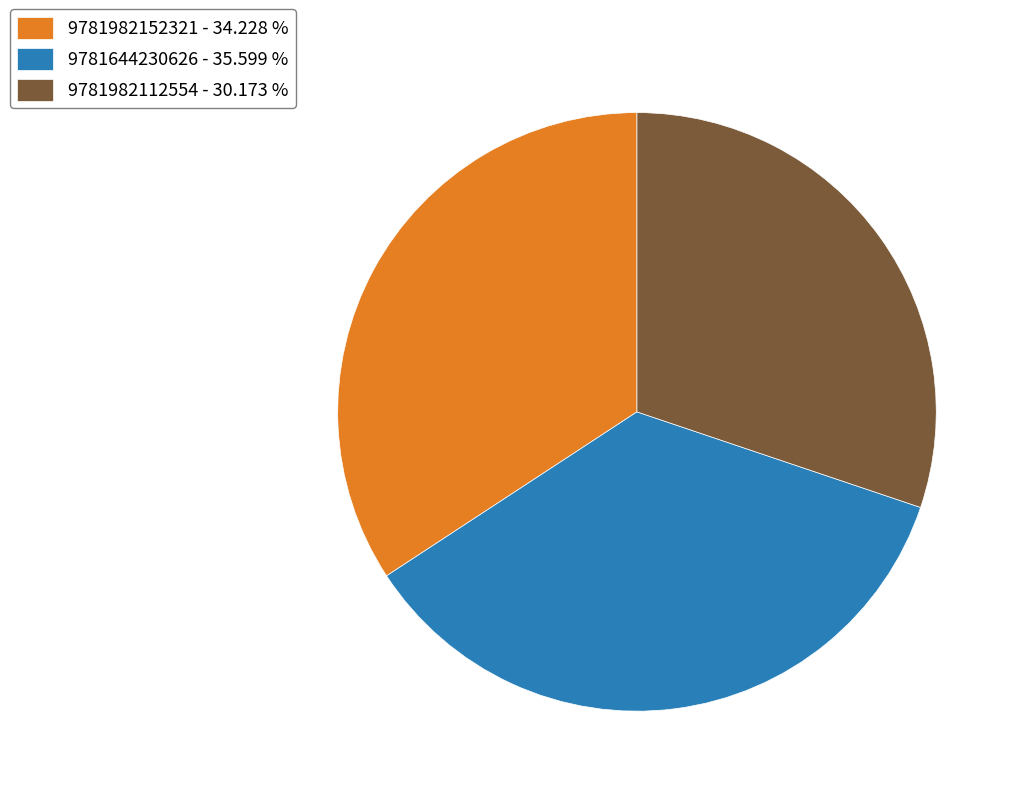

Does 9781982112554 represent more than half of the total?

No